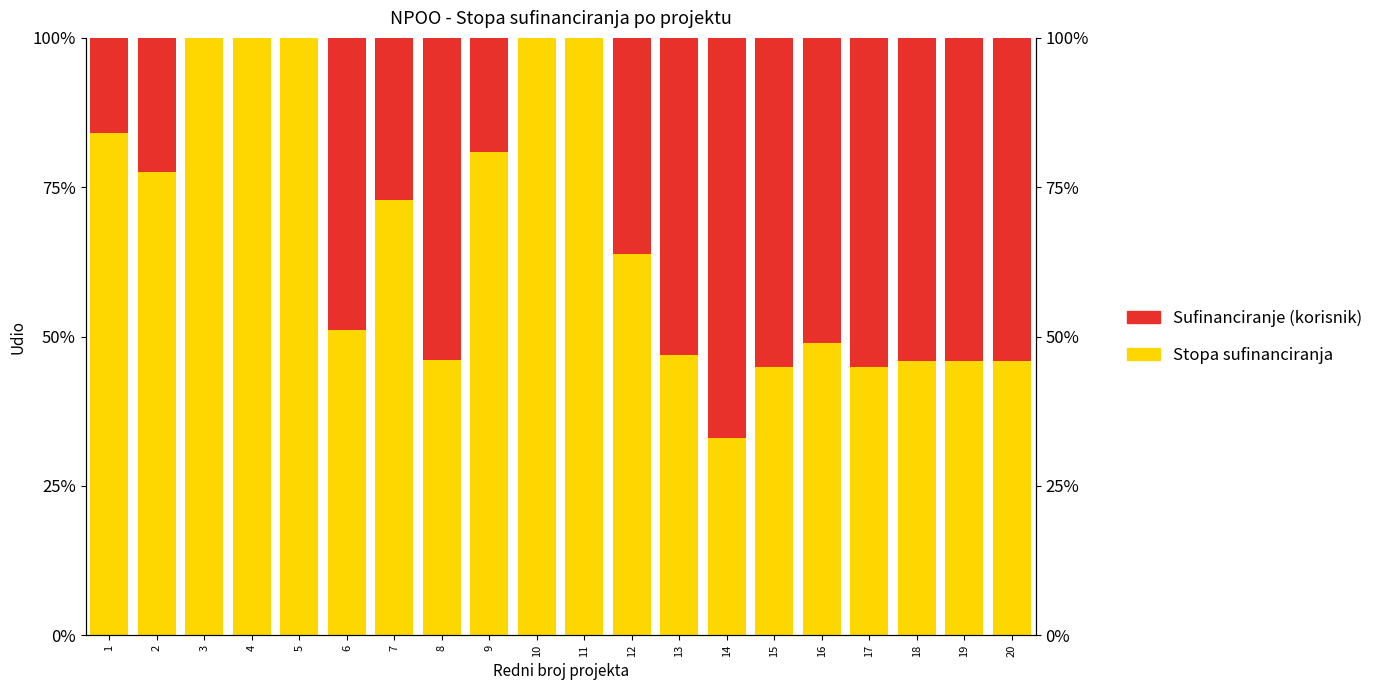

How many categories are shown in the chart?

20